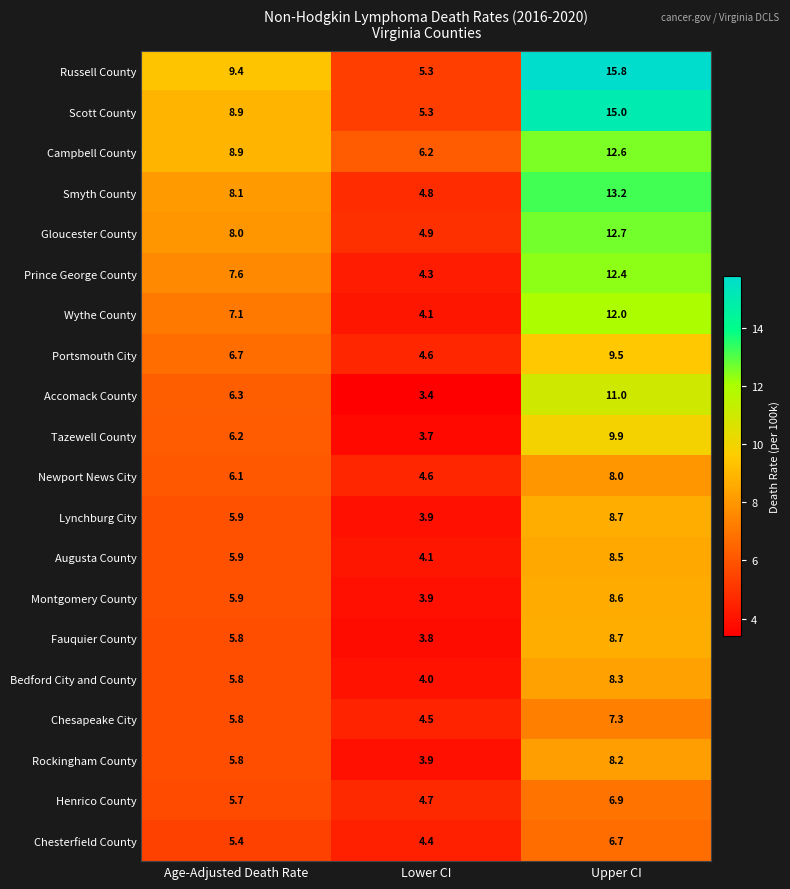

List the labels in order of Campbell County value, largest first.

Upper CI, Age-Adjusted Death Rate, Lower CI